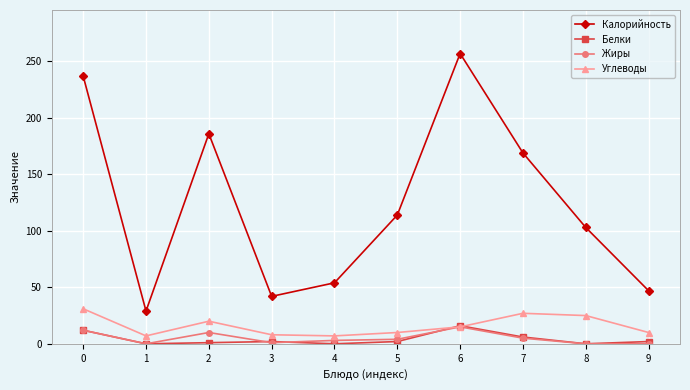

What is the maximum value shown in the chart?

257